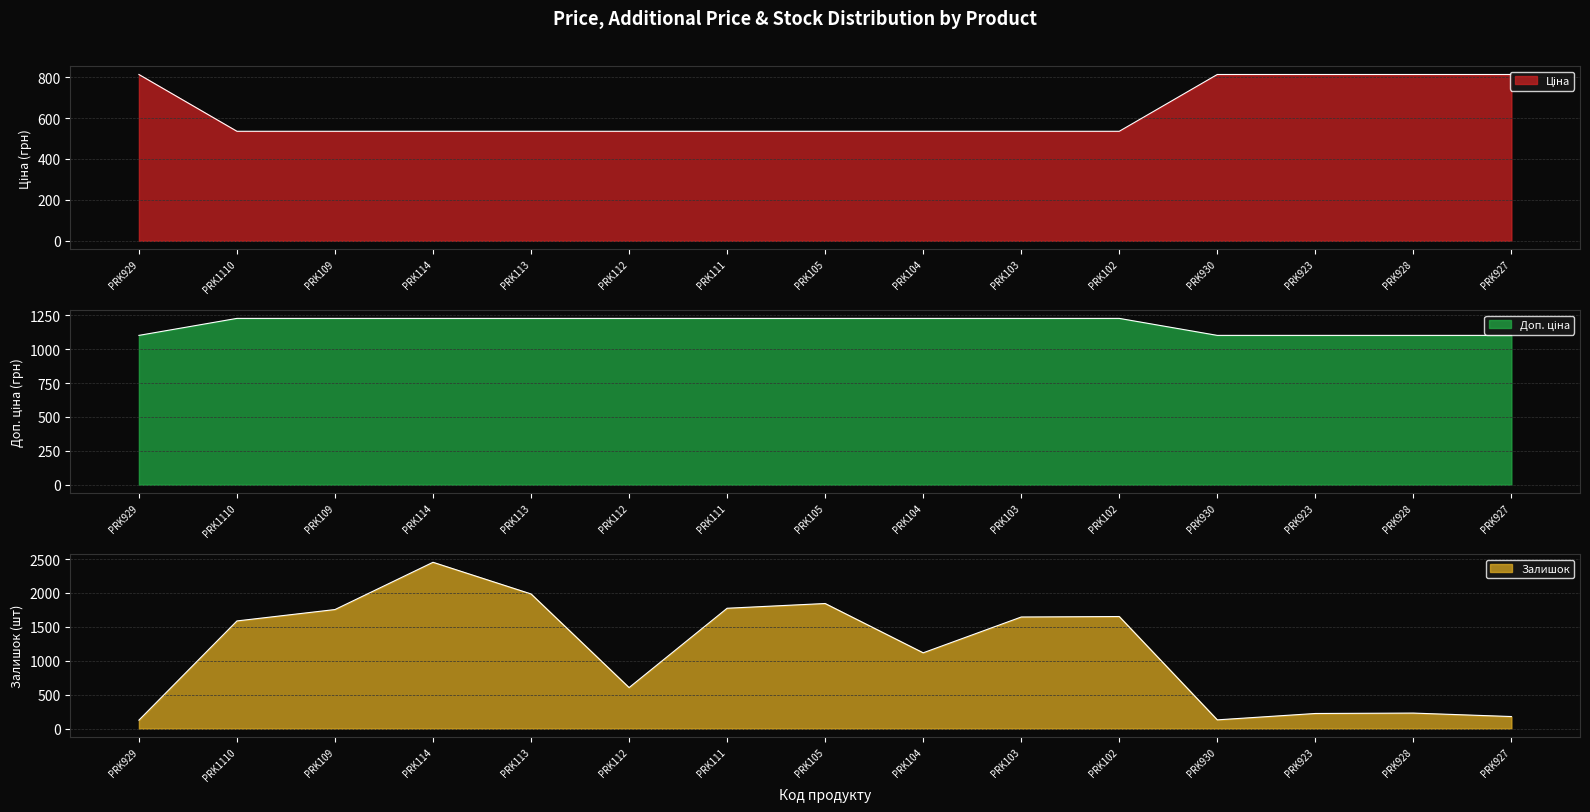

How many data points does each series have?

15